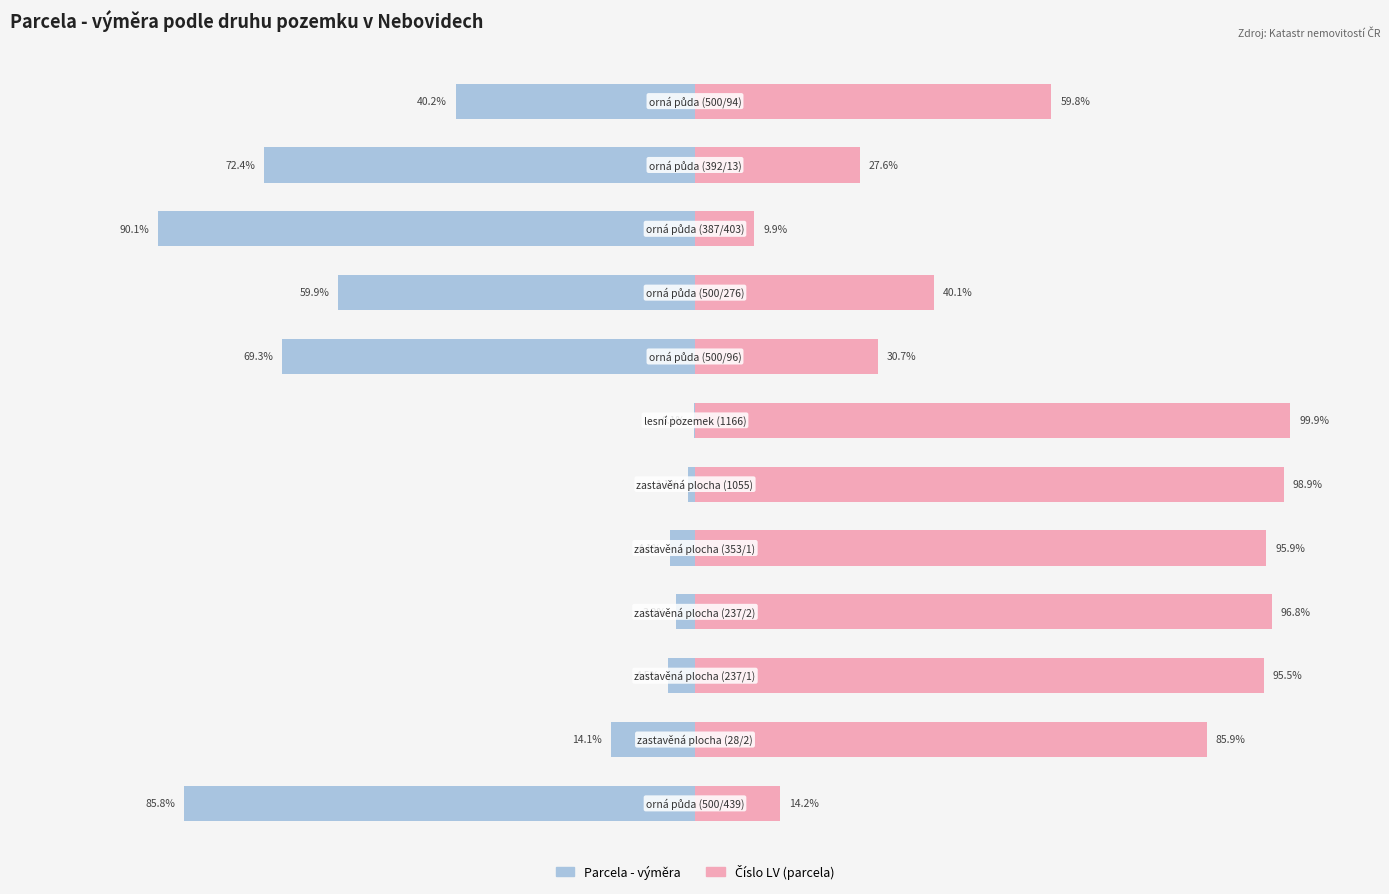

What is the smallest value displayed?

-90.1